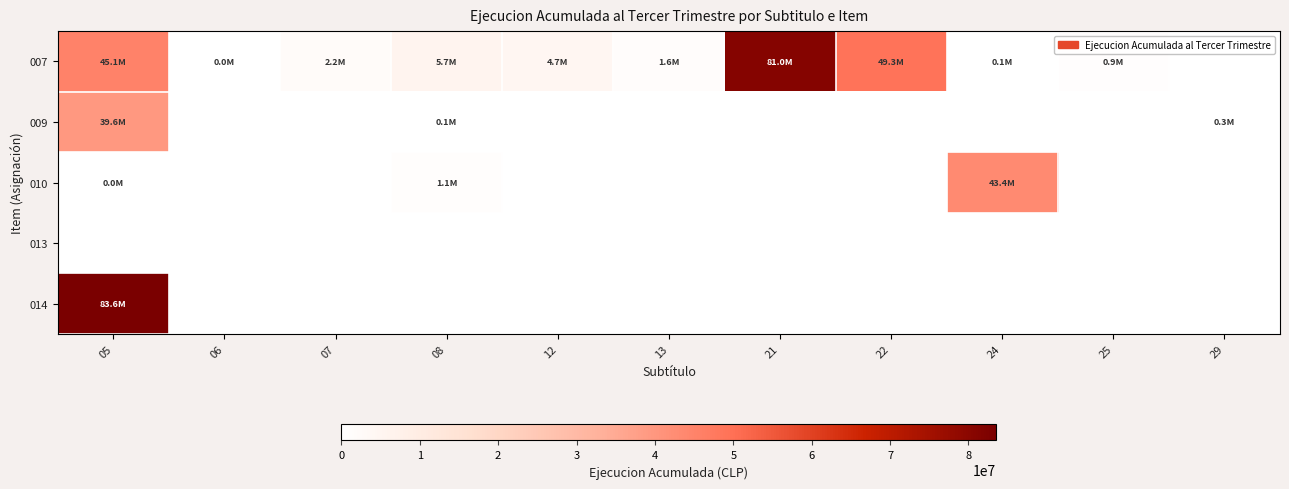

Reading left to right, extract all data points from this chart.

007: 05=45134390	06=556	07=2239516	08=5739271	12=4726240	13=1621071	21=80954360	22=49258390	24=88473	25=944940	29=0
009: 05=39620609	06=0	07=0	08=65818	12=0	13=0	21=0	22=0	24=0	25=0	29=270495
010: 05=1849	06=0	07=0	08=1126620	12=0	13=0	21=0	22=0	24=43373697	25=0	29=0
013: 05=0	06=0	07=0	08=0	12=0	13=0	21=0	22=0	24=0	25=0	29=0
014: 05=83554101	06=0	07=0	08=0	12=0	13=0	21=0	22=0	24=0	25=0	29=0